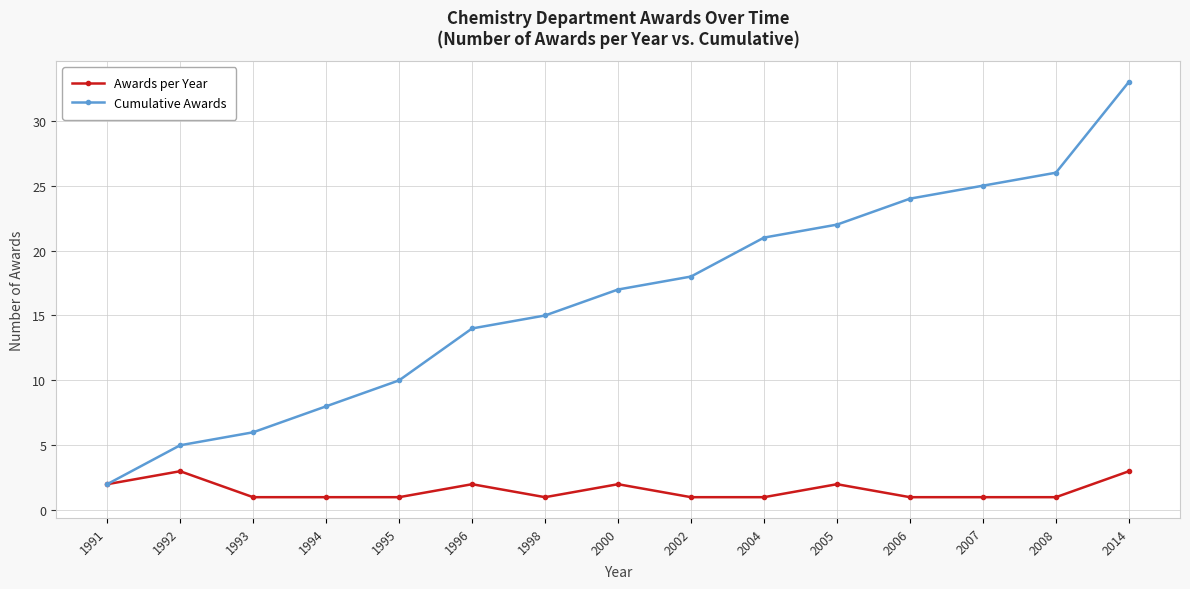

Read the Cumulative Awards value at 2007.

25